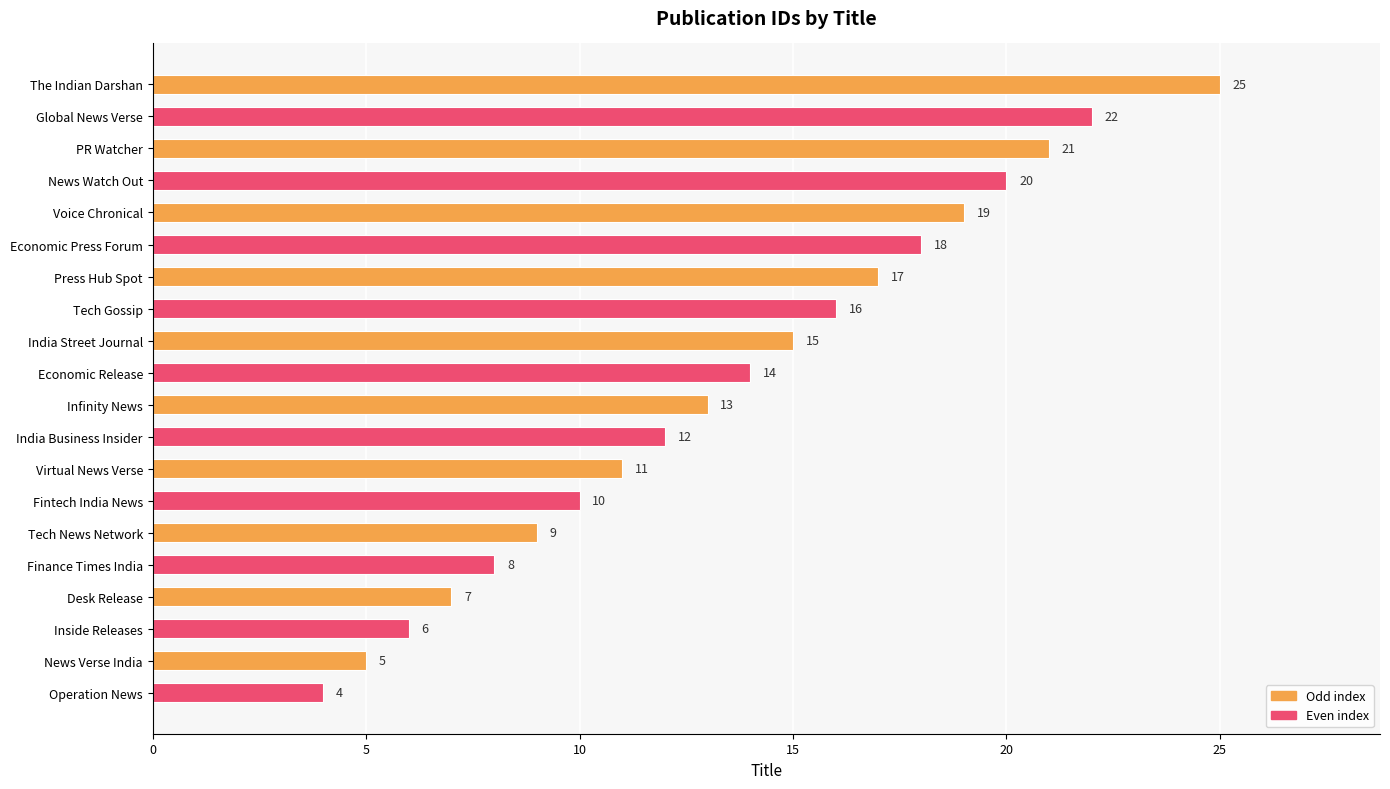

True or false: the data shows 12 at Press Hub Spot.

False